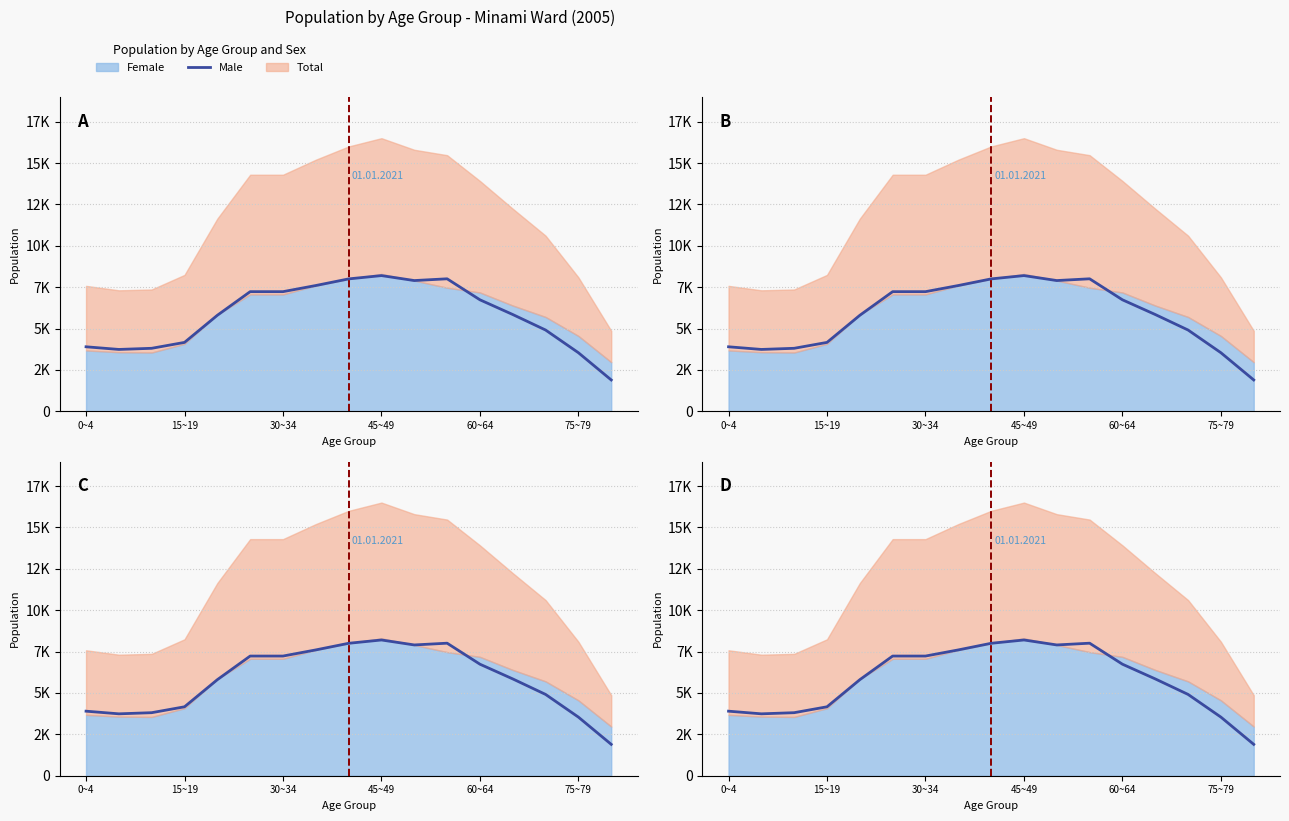

The value at 75~79 is 12922. True or false?

False